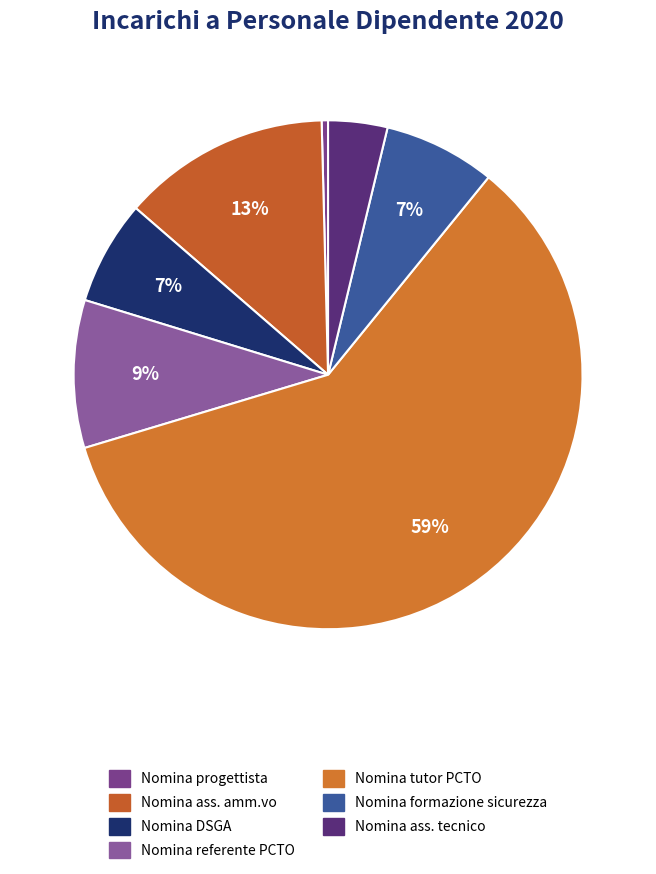

How many segments does this pie chart have?

7